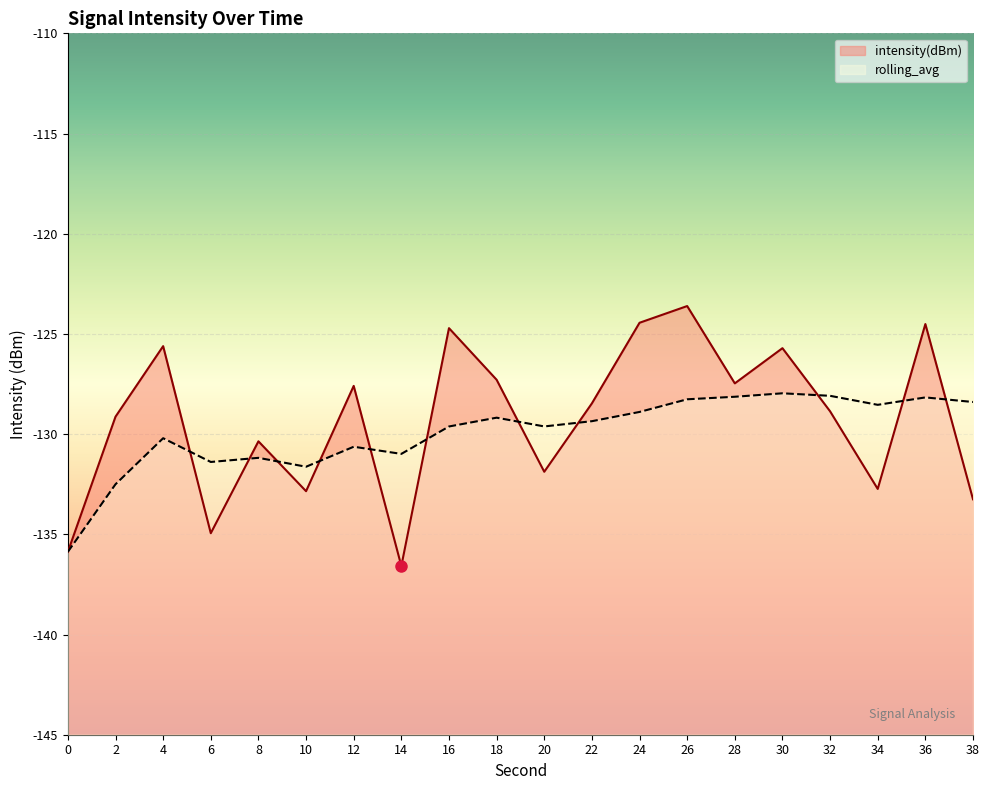

Rank the series by their average value, from highest to lowest.

intensity(dBm), rolling_avg